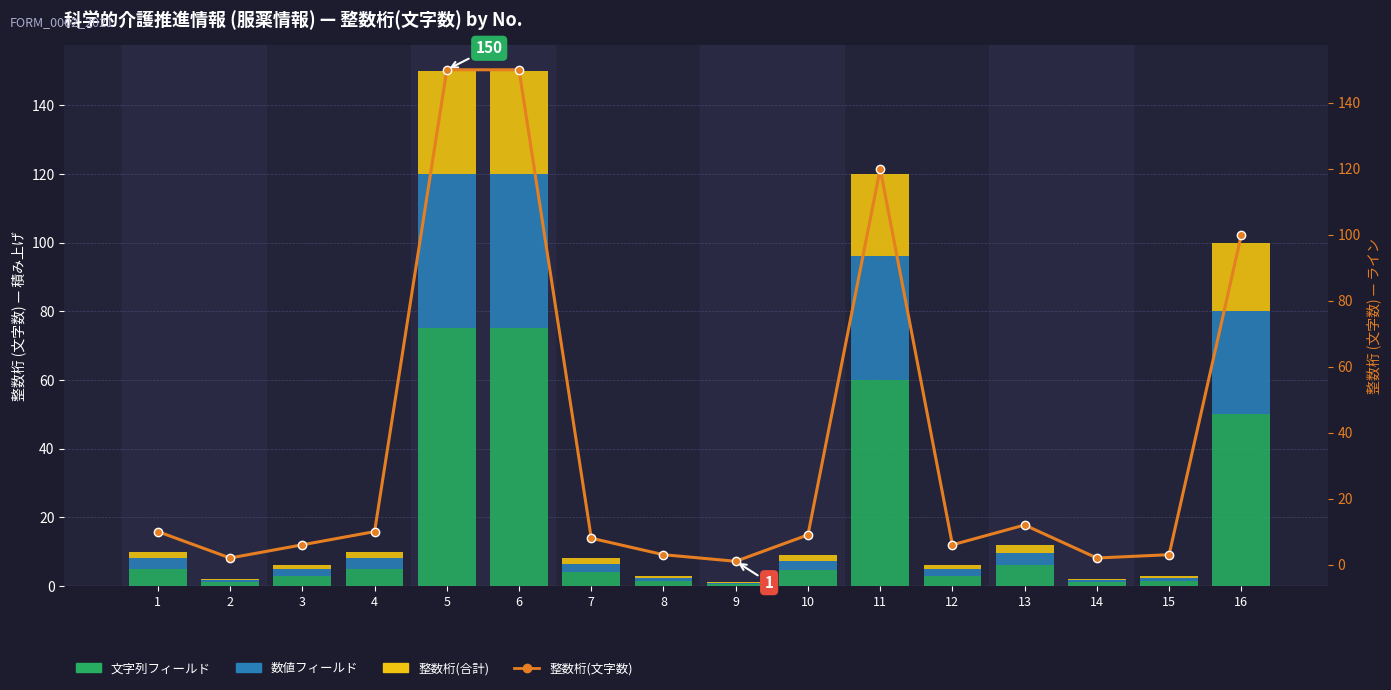

What is the difference between the 数値フィールド values at 11 and 14?

35.4